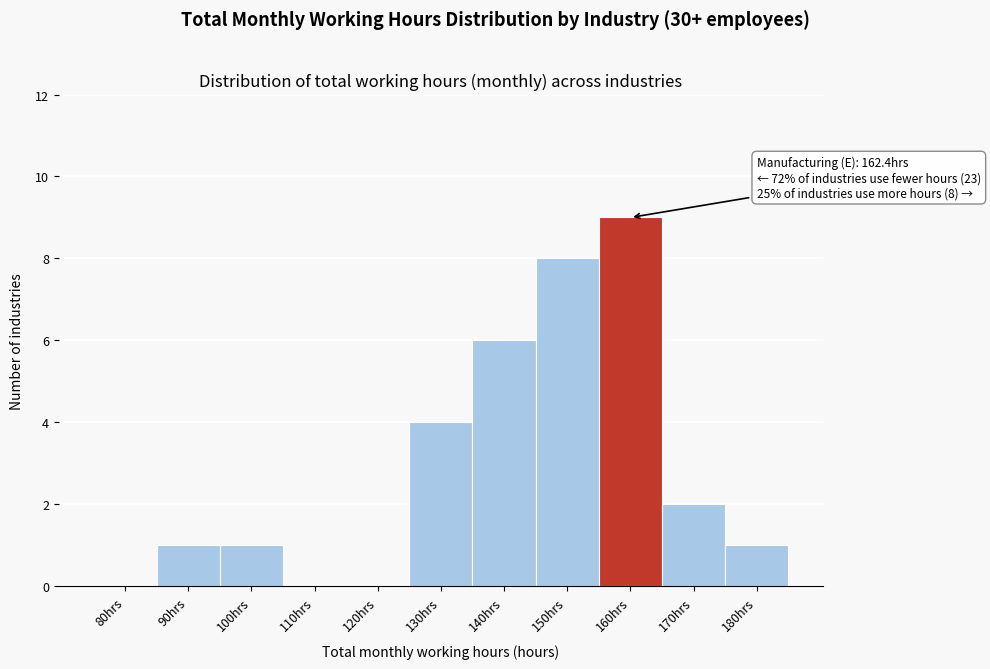

Reading left to right, transcribe all the data shown in this chart.

80hrs=0	90hrs=1	100hrs=1	110hrs=0	120hrs=0	130hrs=4	140hrs=6	150hrs=8	160hrs=9	170hrs=2	180hrs=1